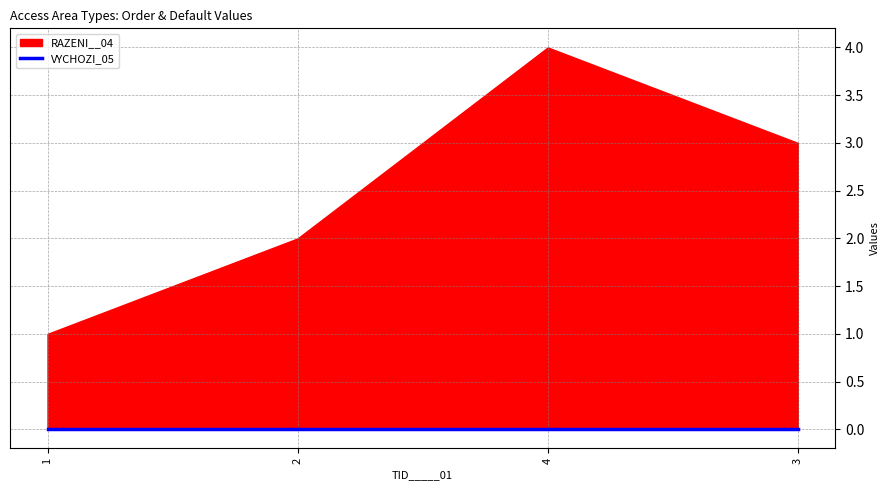

True or false: VYCHOZI_05 has more than 2 points higher than both neighbors.

False